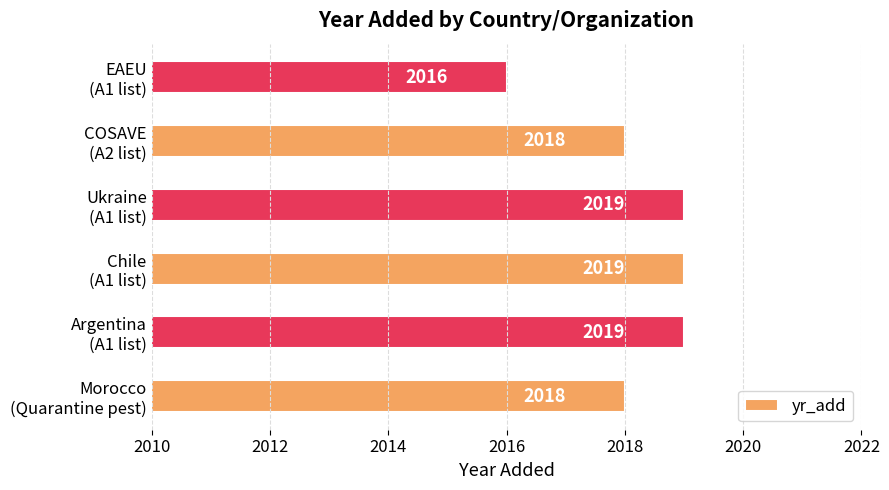

What is the sum of all values?

12109